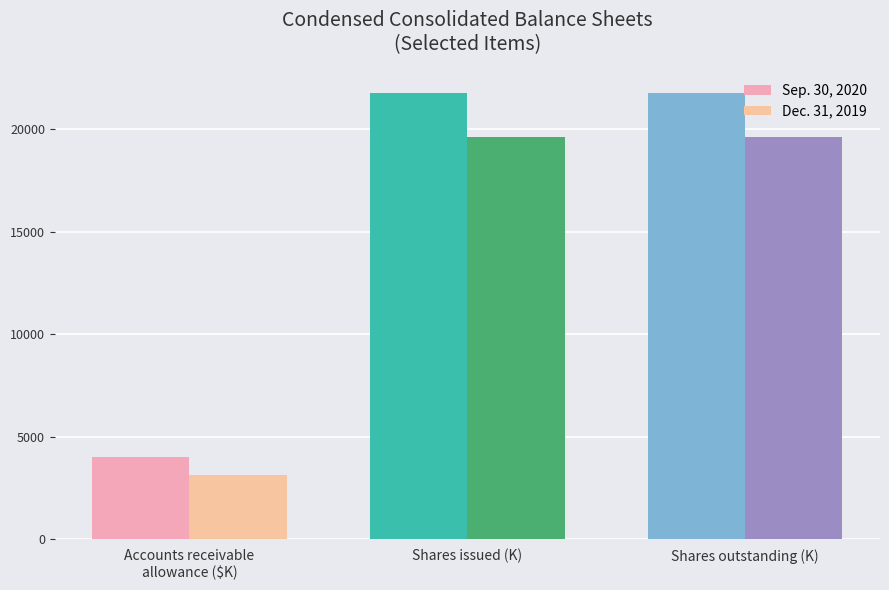

The Sep. 30, 2020 series shows 6049.2 at Accounts receivable
allowance ($K). True or false?

False